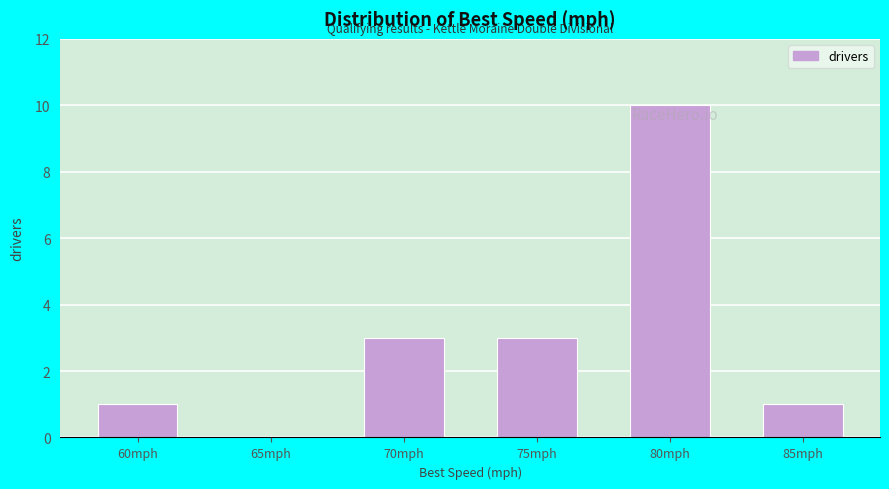

Reading right to left, transcribe all the data shown in this chart.

85mph=1	80mph=10	75mph=3	70mph=3	65mph=0	60mph=1